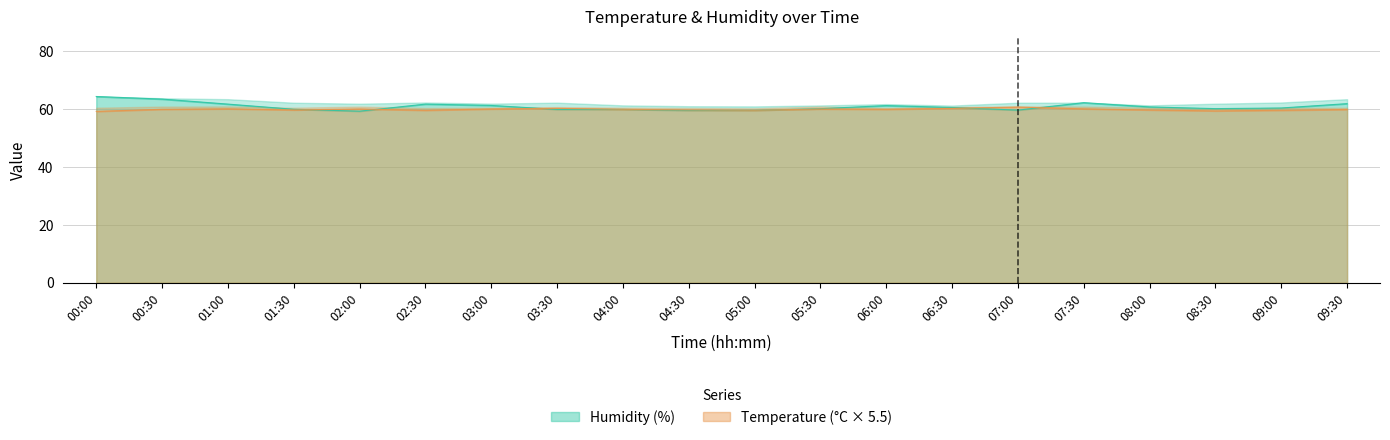

How many data points does each series have?

20